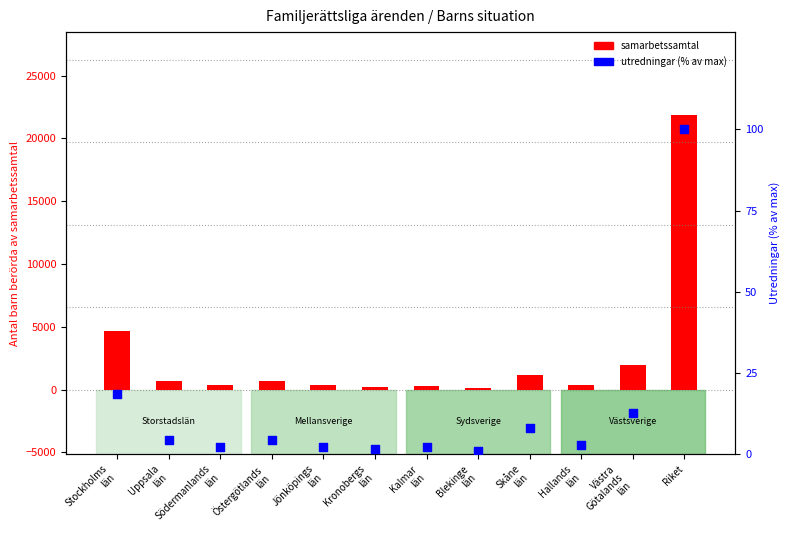

At how many categories does at least one series exceed 1650?

3